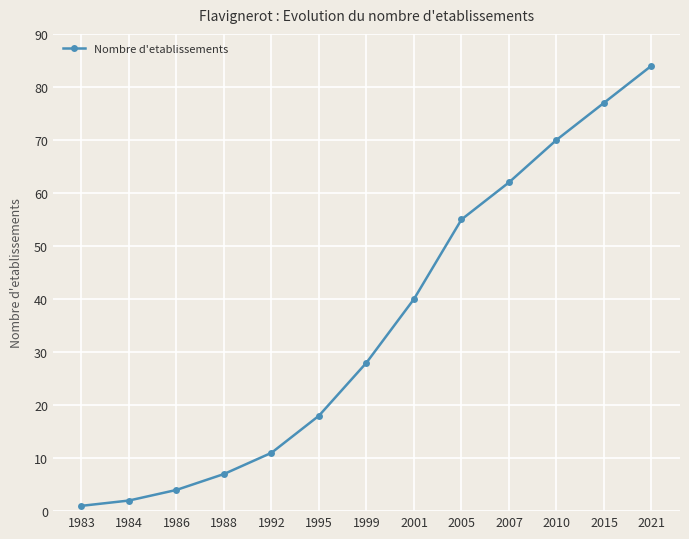

Count the number of data series in this chart.

1